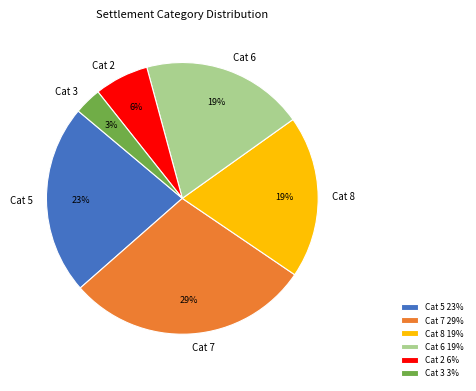

Count the number of slices in the pie.

6